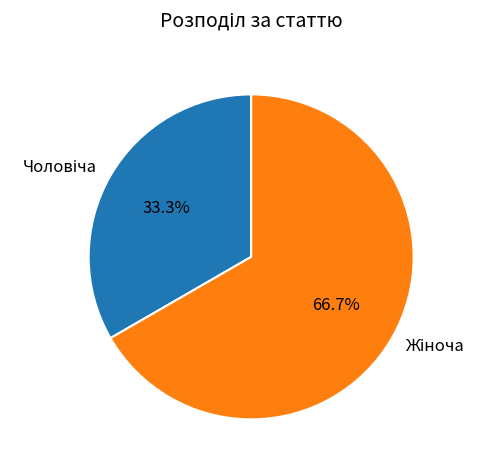

Is there a majority slice in this chart?

Yes